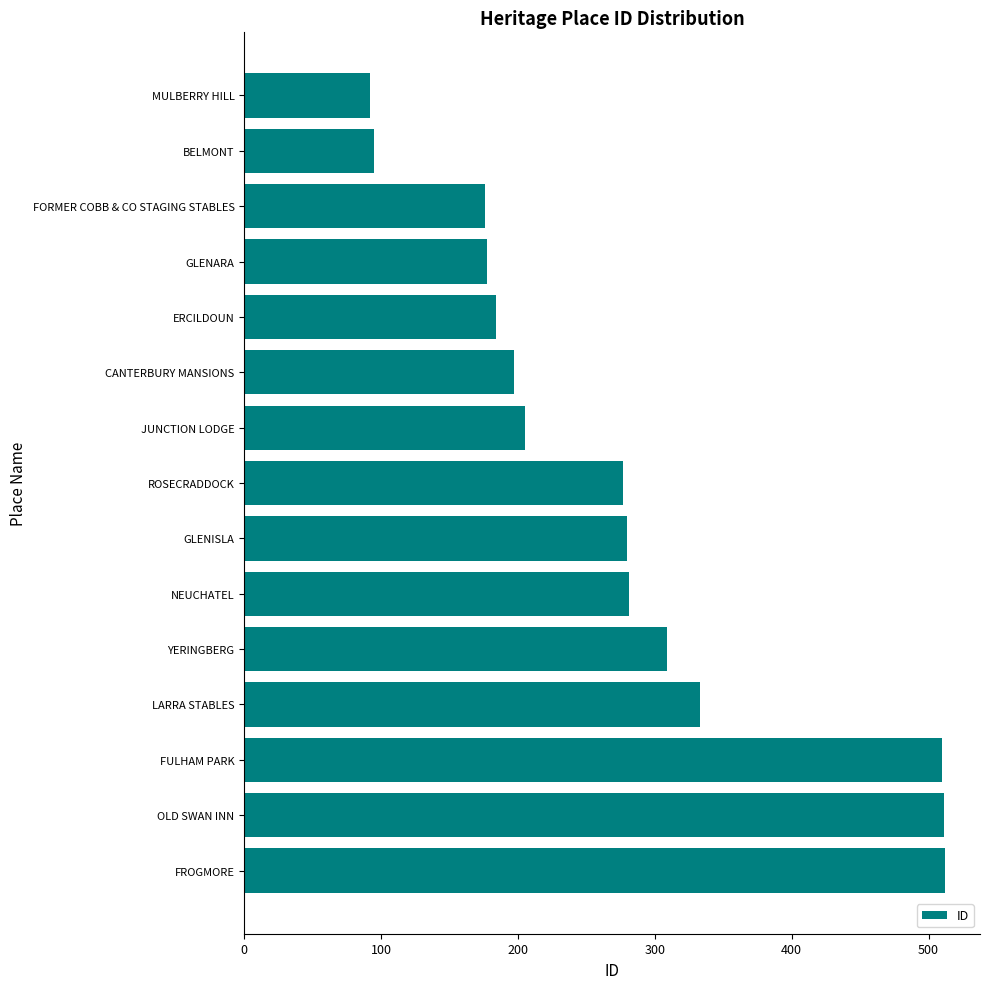

Is it true that the value at FROGMORE is 512?

True